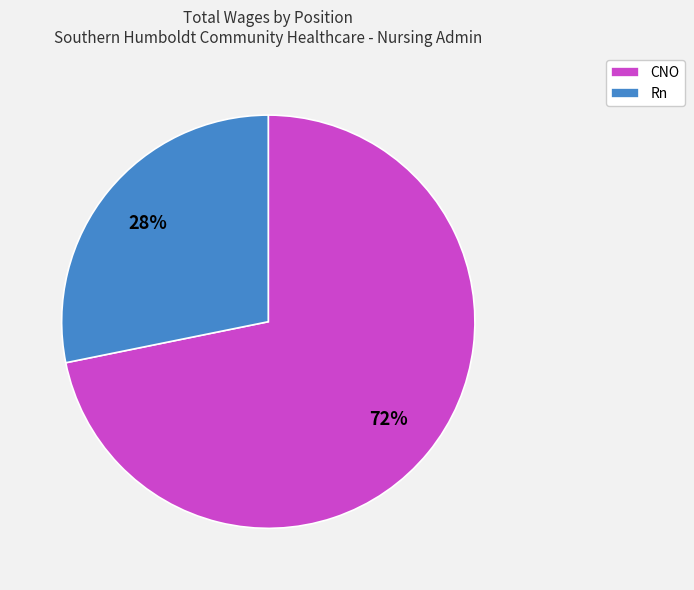

What is the smallest slice in the pie chart?

Rn